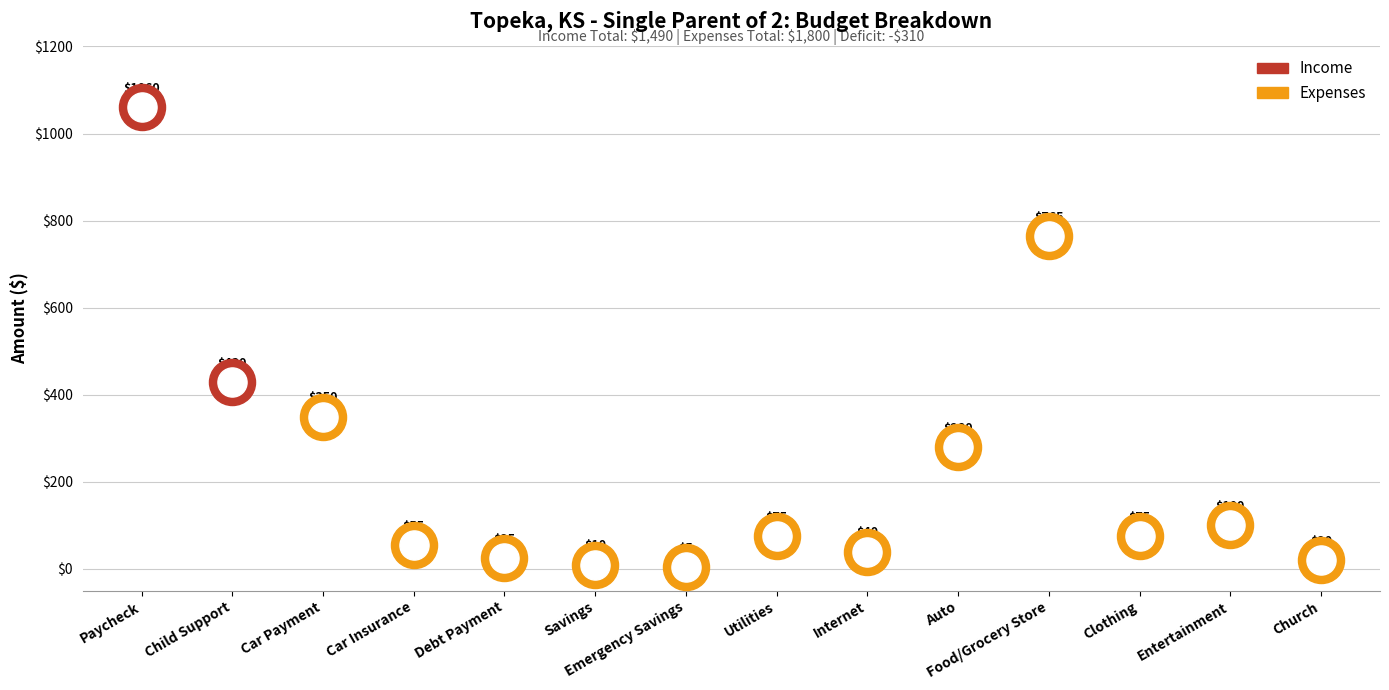

What is the change in value from Child Support to Internet?

-390